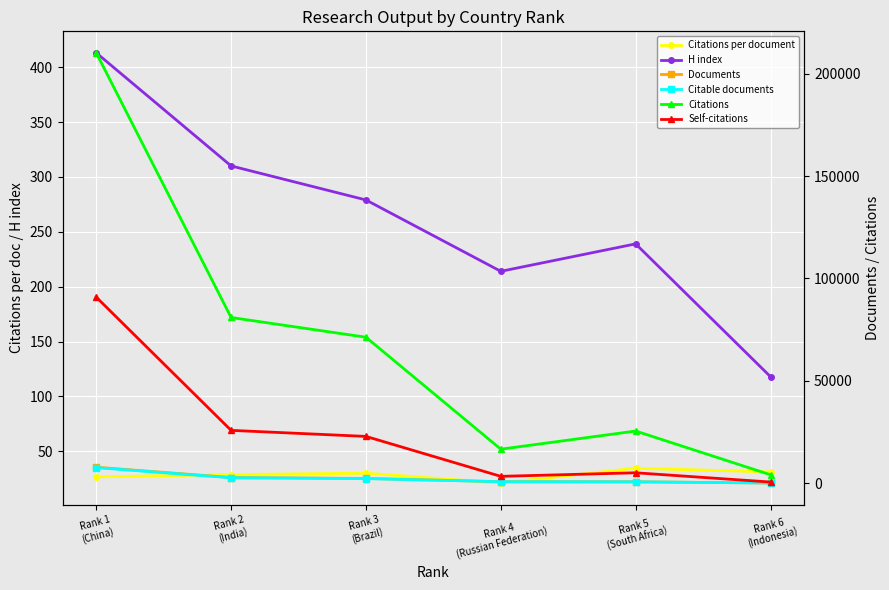

Between Rank 2
(India) and Rank 3
(Brazil), which series saw the biggest shift?

Citations